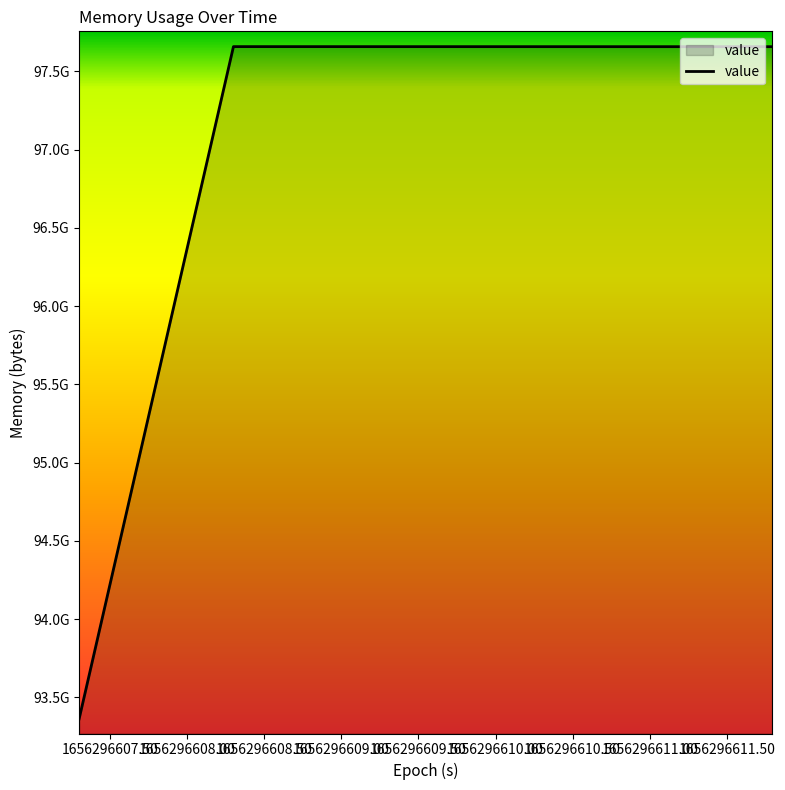

Is this an area chart (filled region under the line)?

Yes